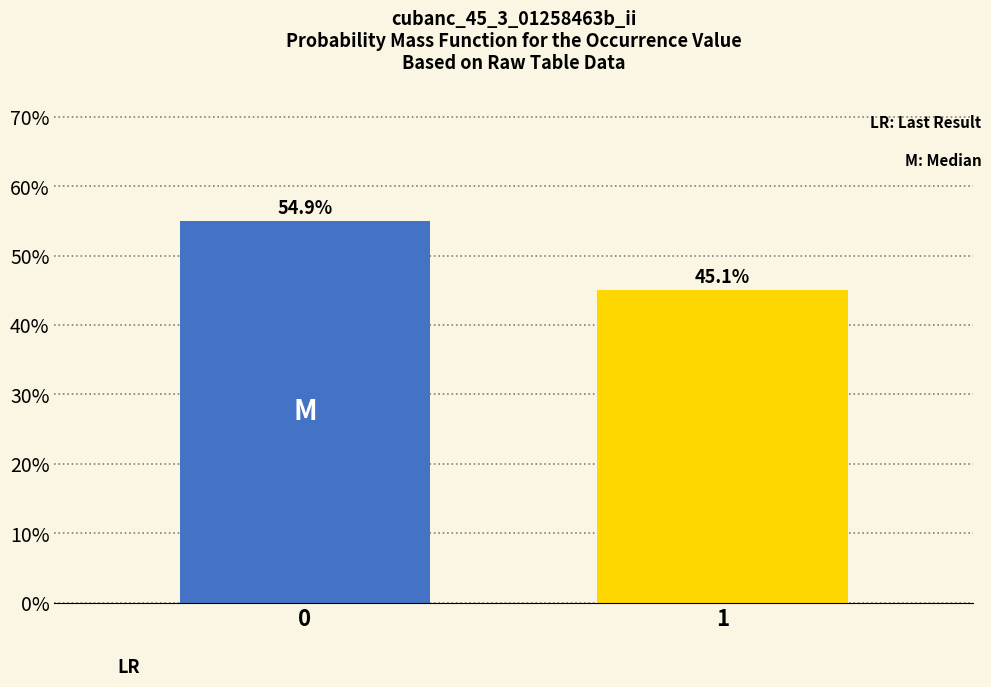

Reading left to right, list all the values displayed in this chart.

54.9	45.1